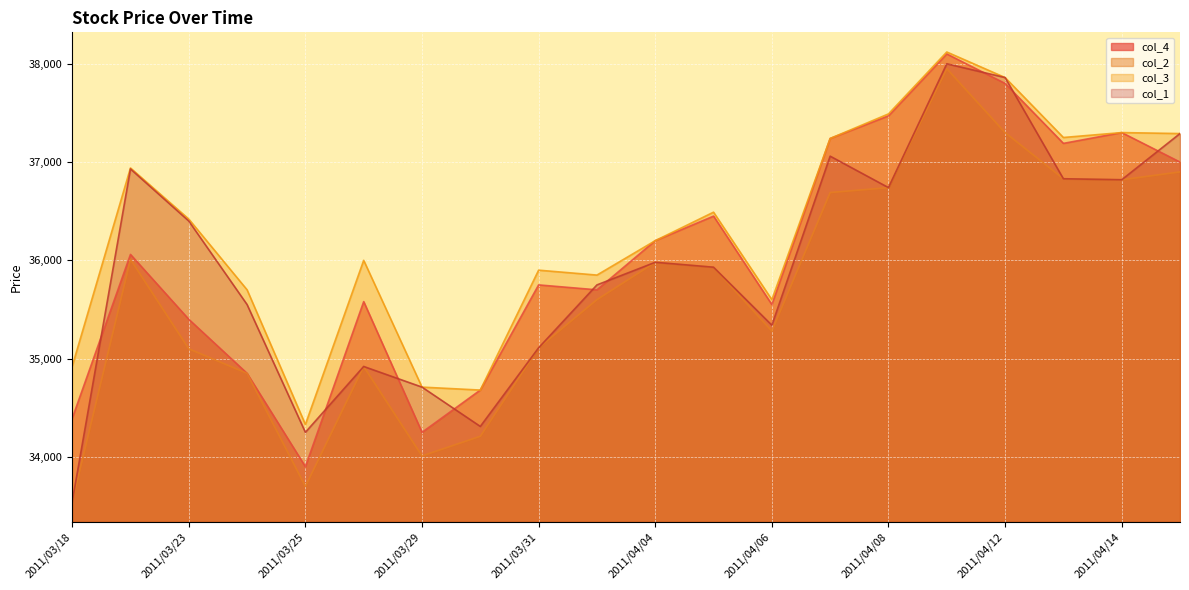

The value of col_4 at 2011/03/25 is 19069. True or false?

False